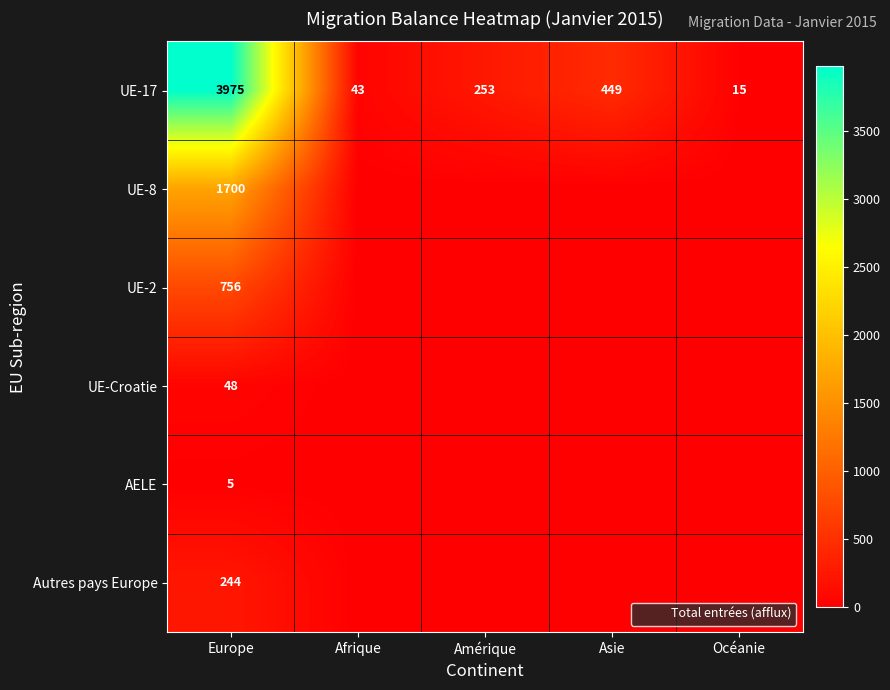

Is it true that AELE equals 3 at Europe?

False